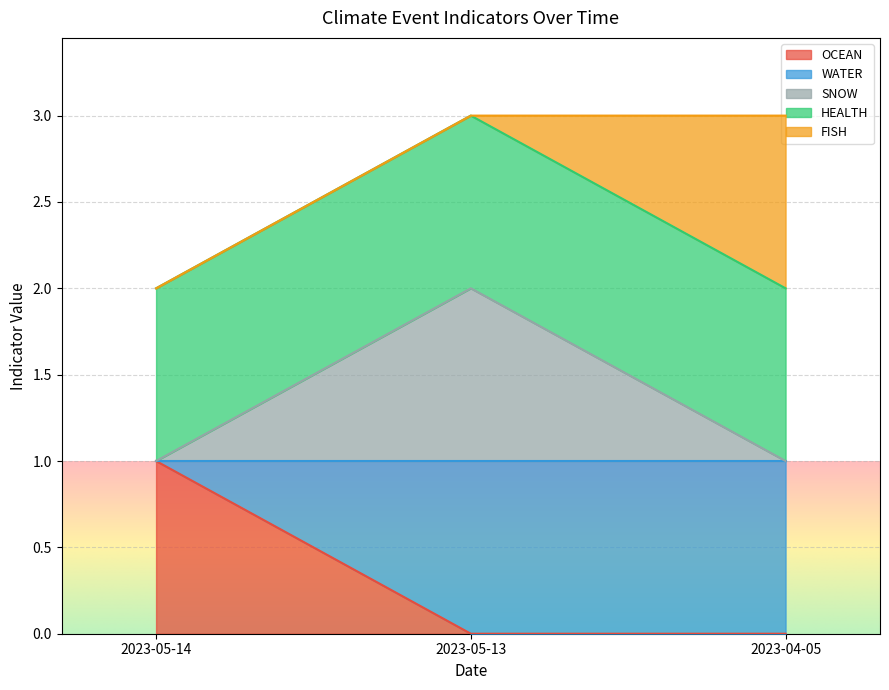

The SNOW series shows 2 at 2023-04-05. True or false?

False